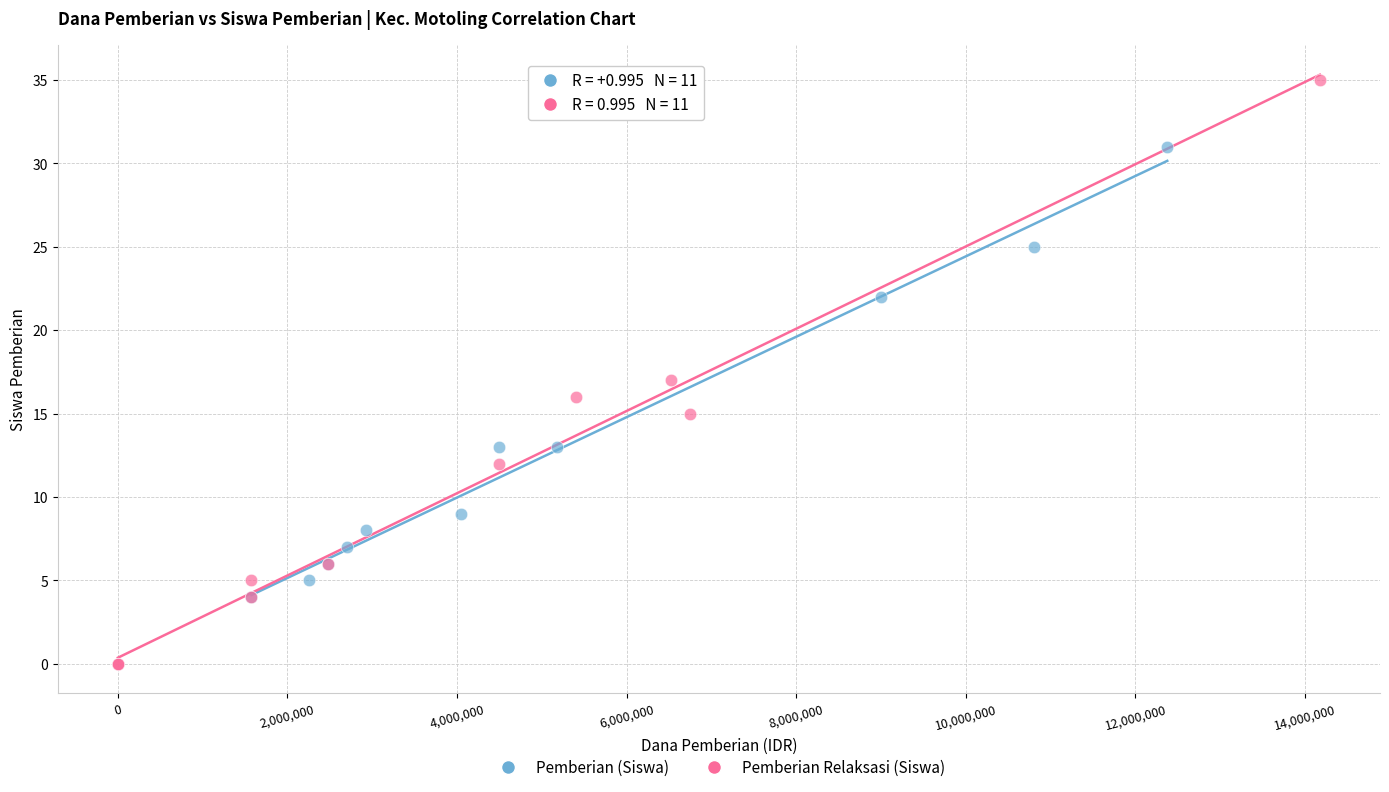

Which series reaches the maximum Y coordinate?

Pemberian Relaksasi (Siswa)